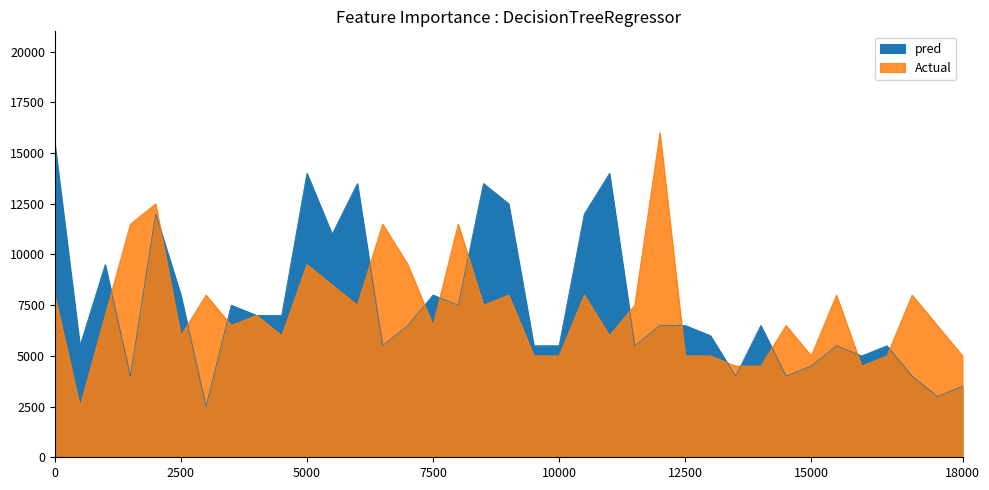

What is the label of the 24th point from the left?

03:50